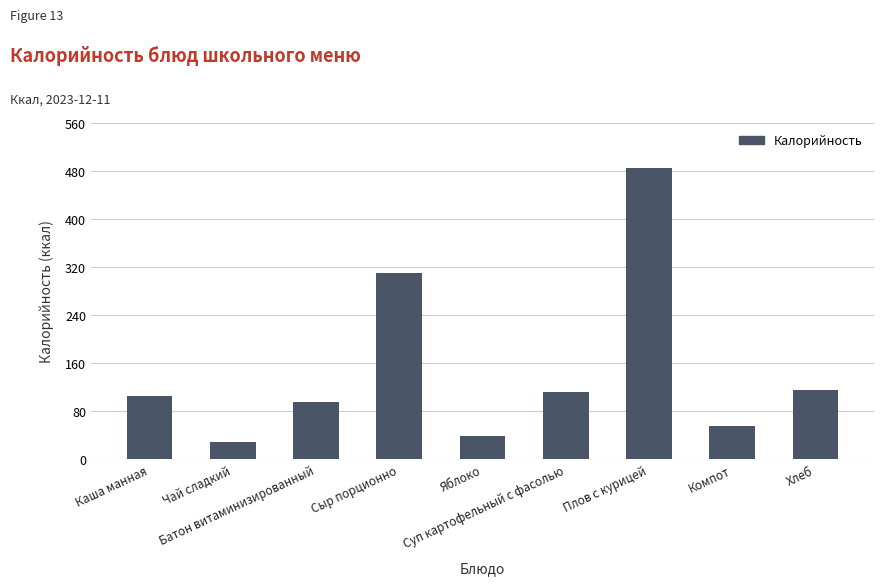

What is the maximum value shown in the chart?

485.8